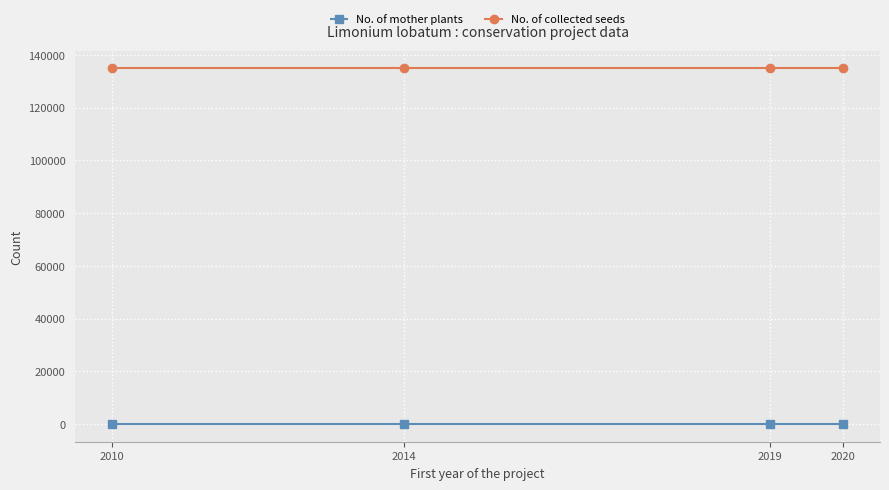

Reading left to right, extract all data points from this chart.

No. of mother plants: 2010=75	2014=75	2019=75	2020=75
No. of collected seeds: 2010=134884	2014=134884	2019=134884	2020=134884